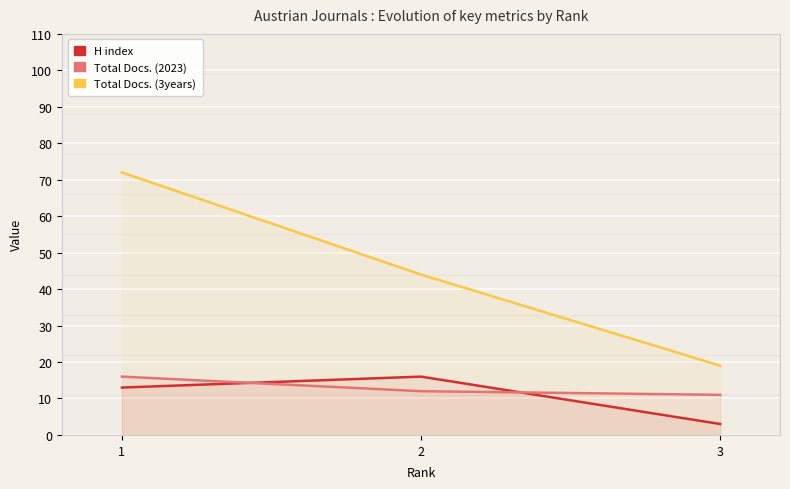

What are all the series names shown in the legend?

H index, Total Docs. (2023), Total Docs. (3years)